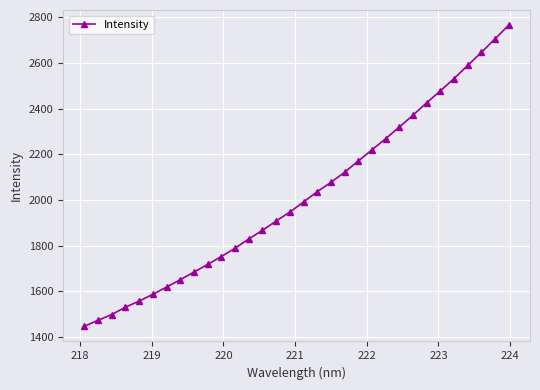

What is the smallest value displayed?

1446.5